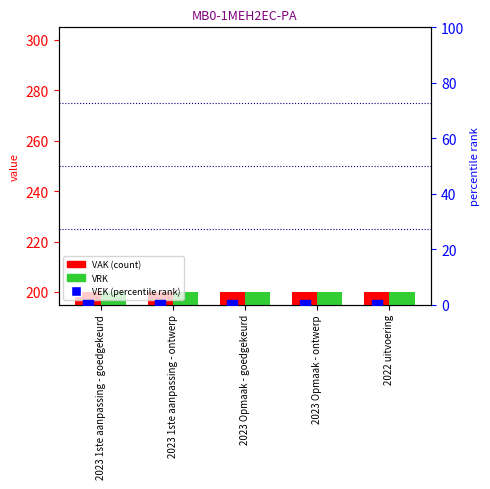

Is the value of VRK at 2023 1ste aanpassing - ontwerp greater than the value of VEK at 2023 1ste aanpassing - ontwerp?

Yes